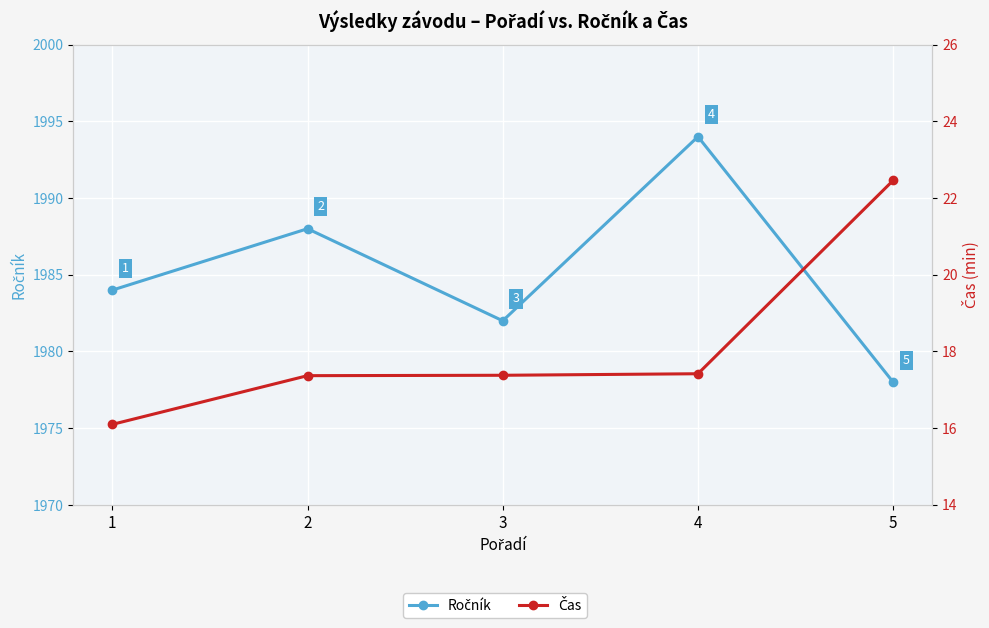

Which category has the lowest value across all series?

1